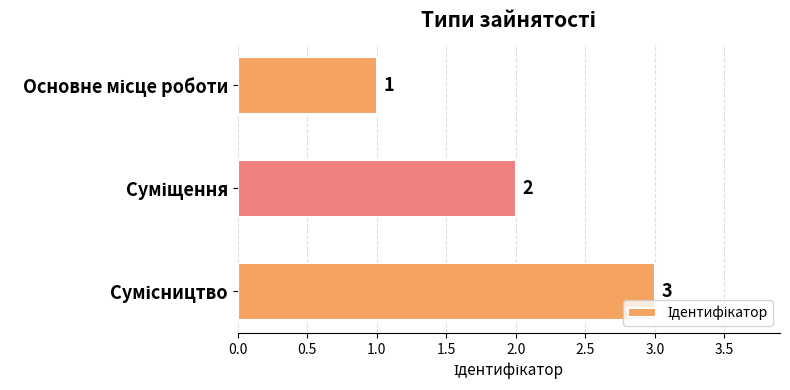

How many values are between 1 and 3?

3